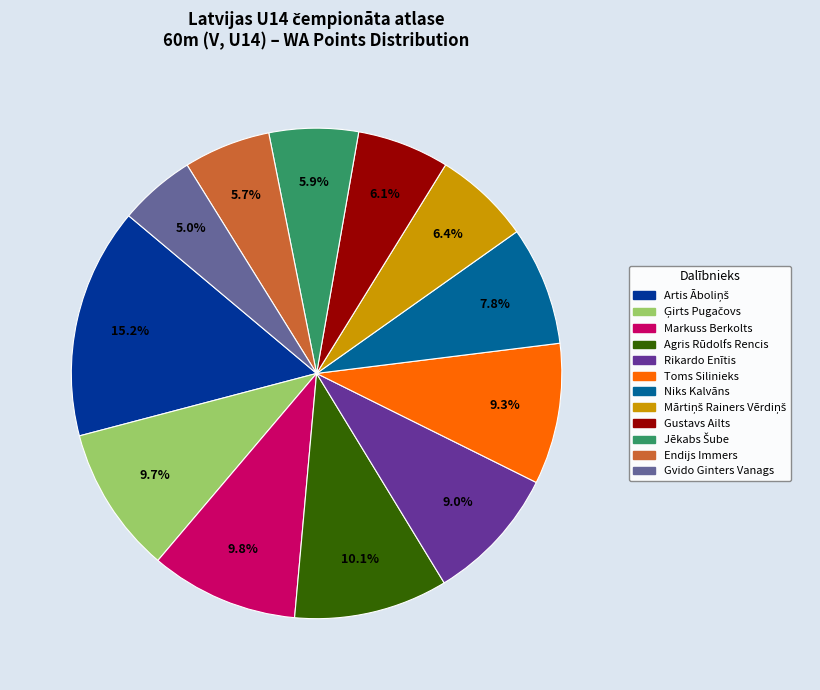

How many slices are in this pie chart?

12